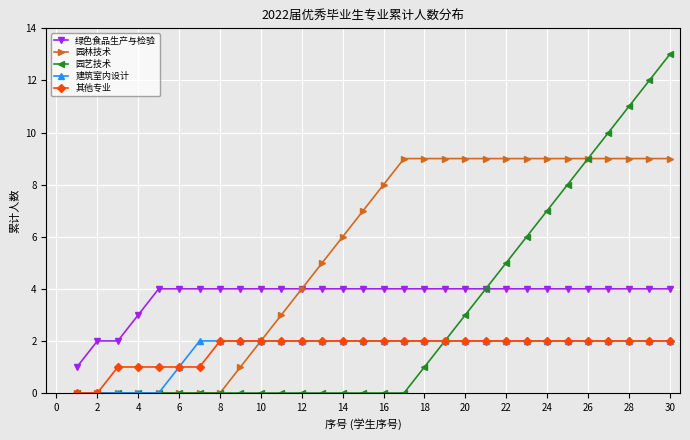

Which series has the widest spread of values?

园艺技术